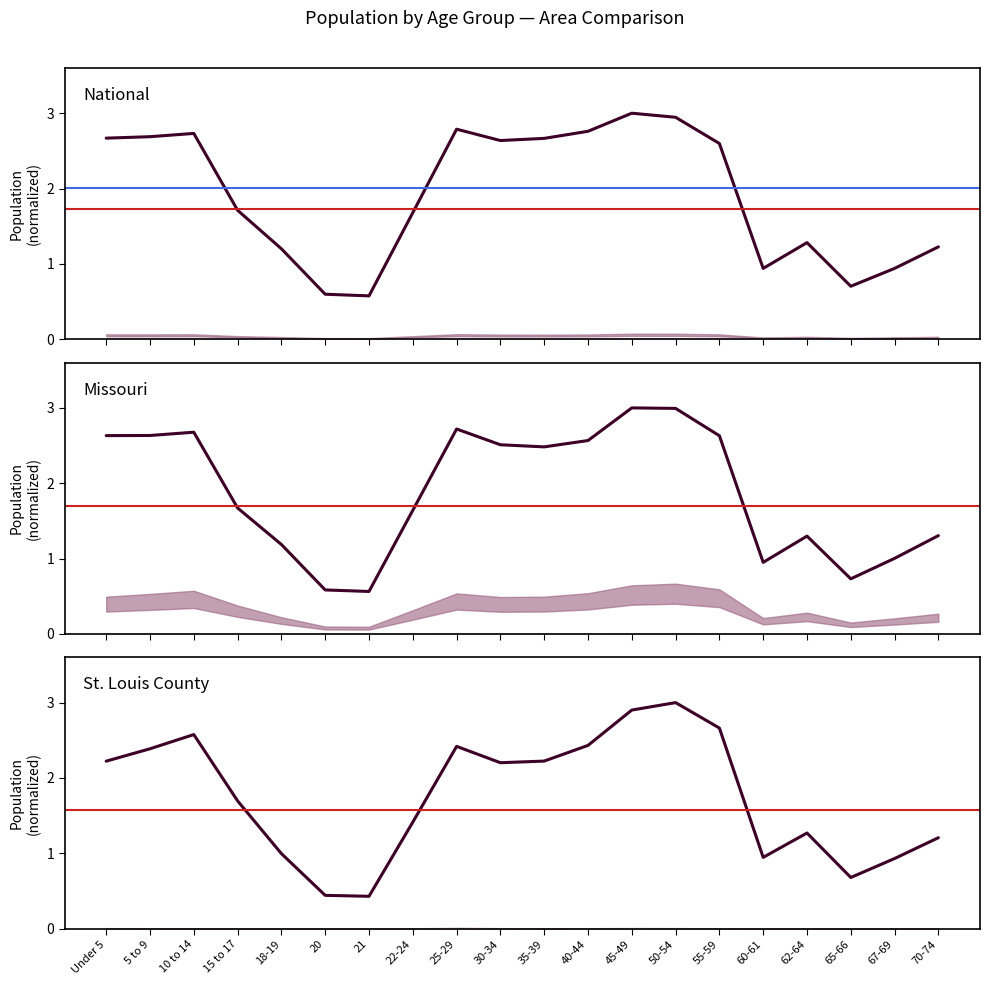

How many interior local valleys does the St. Louis County series have?

4